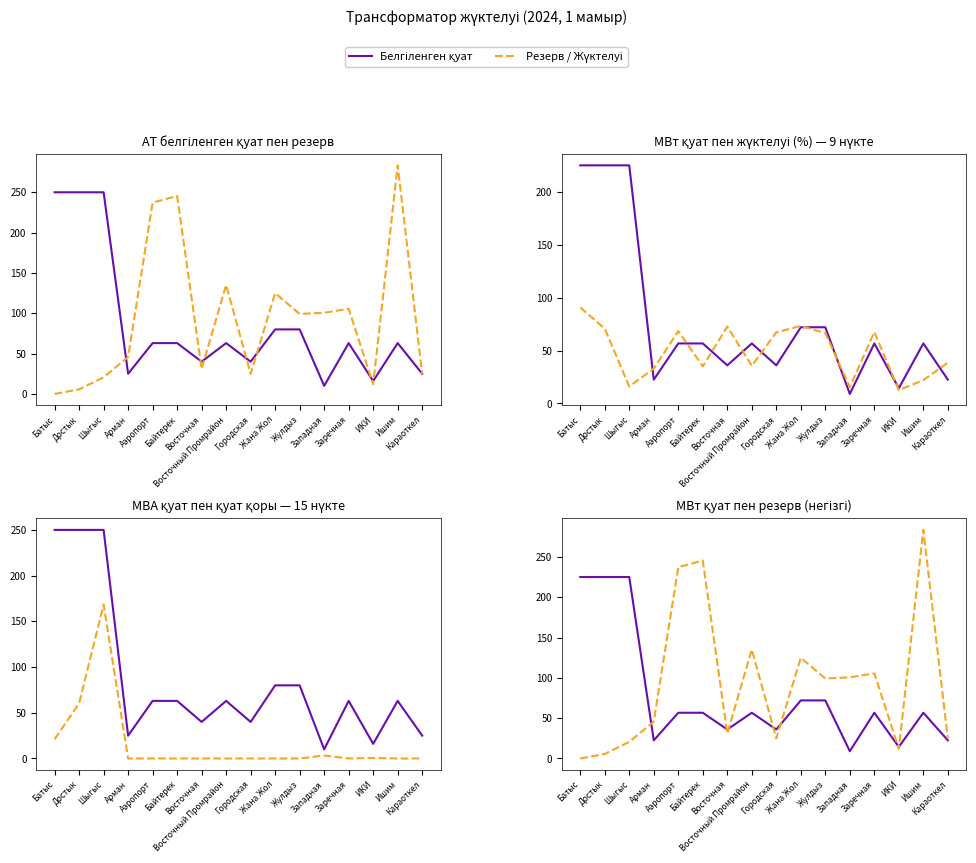

Reading left to right, list all the values displayed in this chart.

Белгіленген қуат: Батыс=225.0	Достык=225.0	Шыгыс=225.0	Арман=22.5	Аэропорт=56.7	Байтерек=56.7	Восточная=36.0	Восточный Промрайон=56.7	Городская=36.0	Жана Жол=72.0	Жулдыз=72.0	Западная=9.0	Заречная=56.7	ИКИ=14.4	Ишим=56.7	Караоткел=22.5
Резерв / Жүктелуі: Батыс=0.0	Достык=5.6	Шыгыс=20.6	Арман=45.8	Аэропорт=237.2	Байтерек=245.4	Восточная=31.0	Восточный Промрайон=135.1	Городская=24.9	Жана Жол=124.9	Жулдыз=99.2	Западная=100.6	Заречная=105.5	ИКИ=12.0	Ишим=283.4	Караоткел=24.6